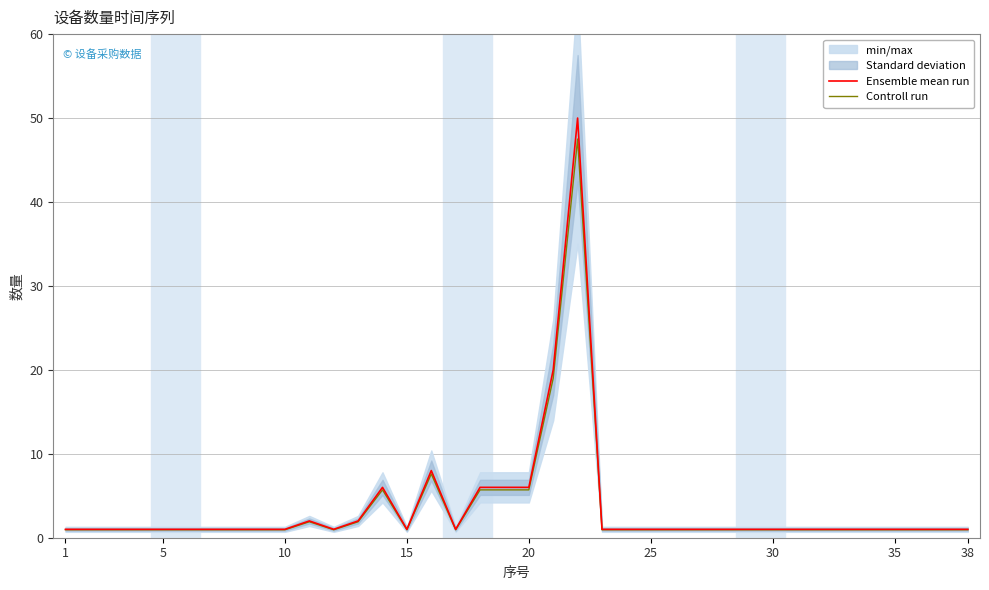

What is the difference between the second highest and minimum values in the Controll run series?

18.1